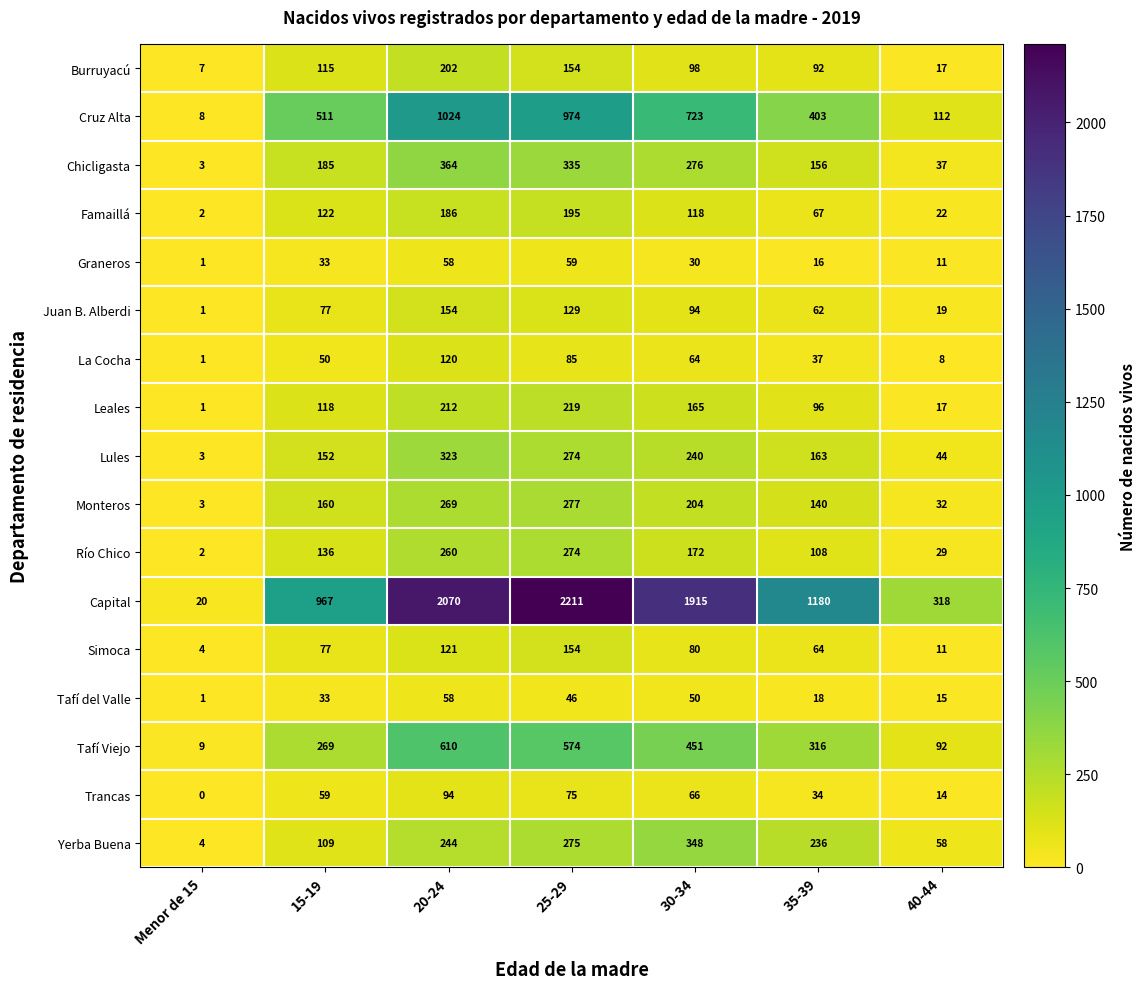

Which series has the largest total across all categories?

Capital